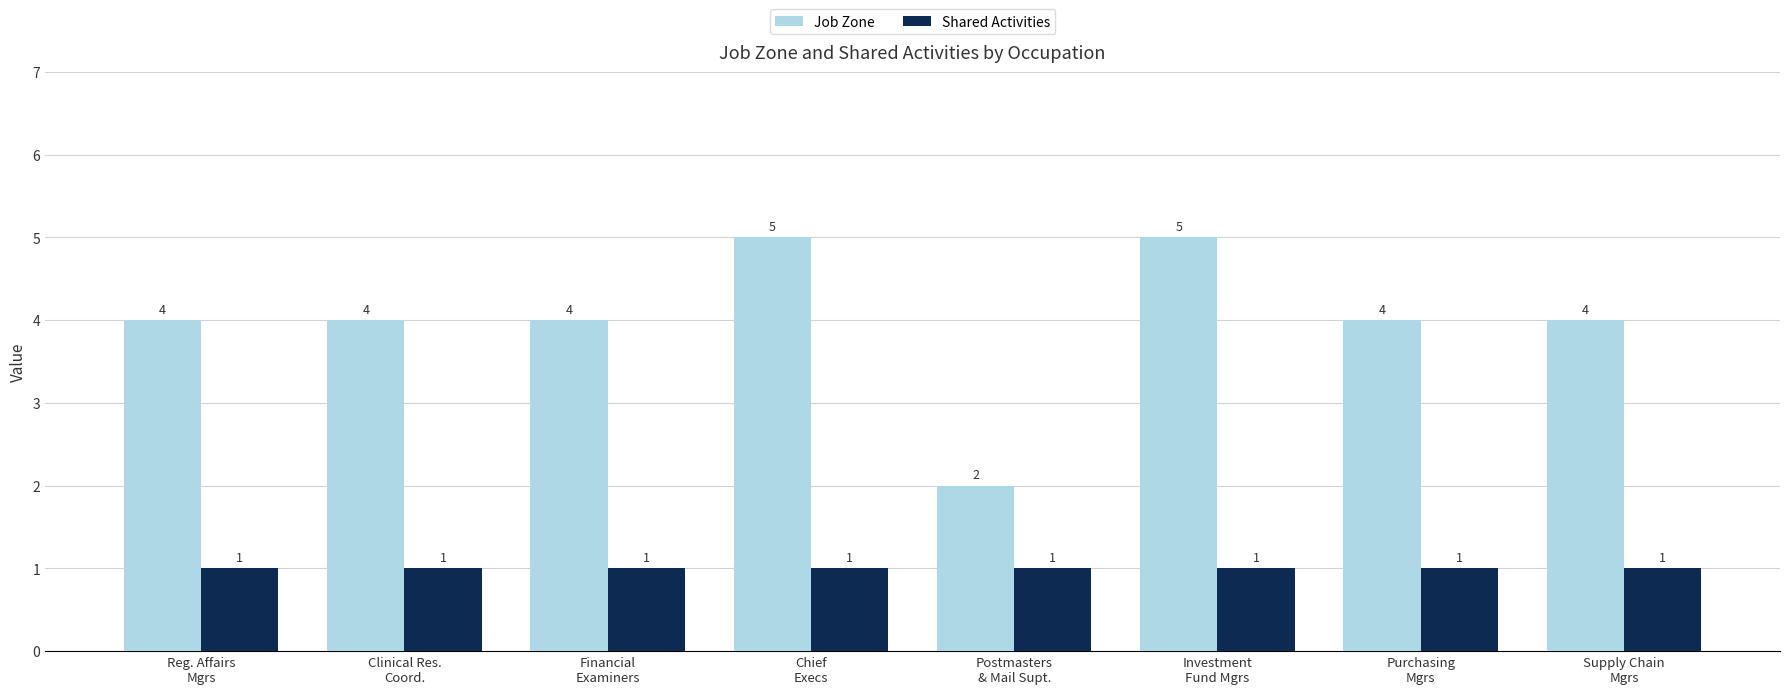

What is the maximum value for Job Zone?

5